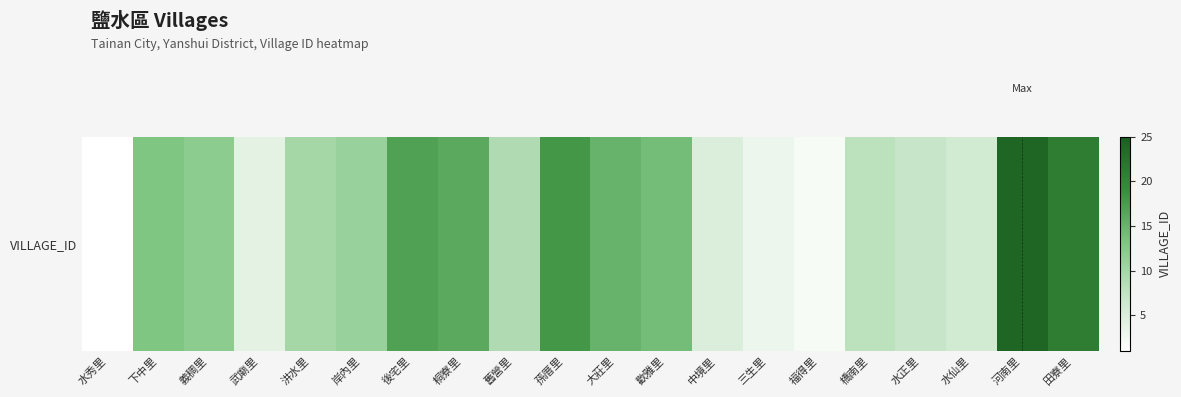

Reading left to right, extract all data points from this chart.

1	13	12	4	10	11	17	16	9	18	15	14	5	3	2	8	7	6	24	21